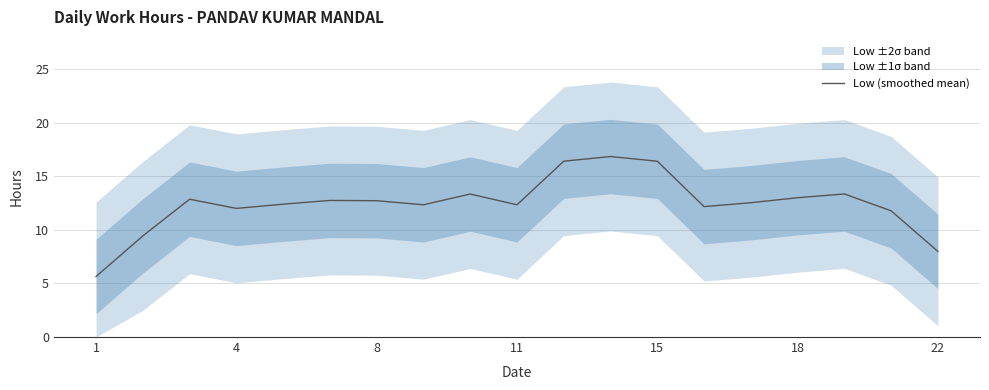

Which category has the lowest value across all series?

1